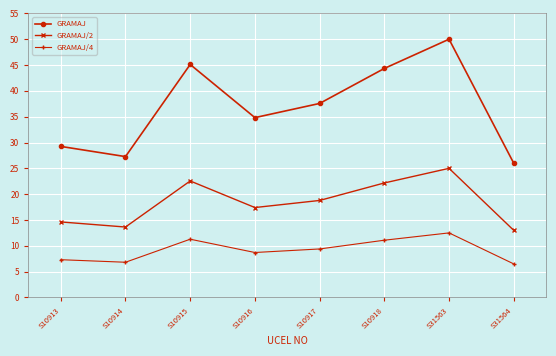

True or false: GRAMAJ/2 and GRAMAJ/4 intersect in this chart.

False